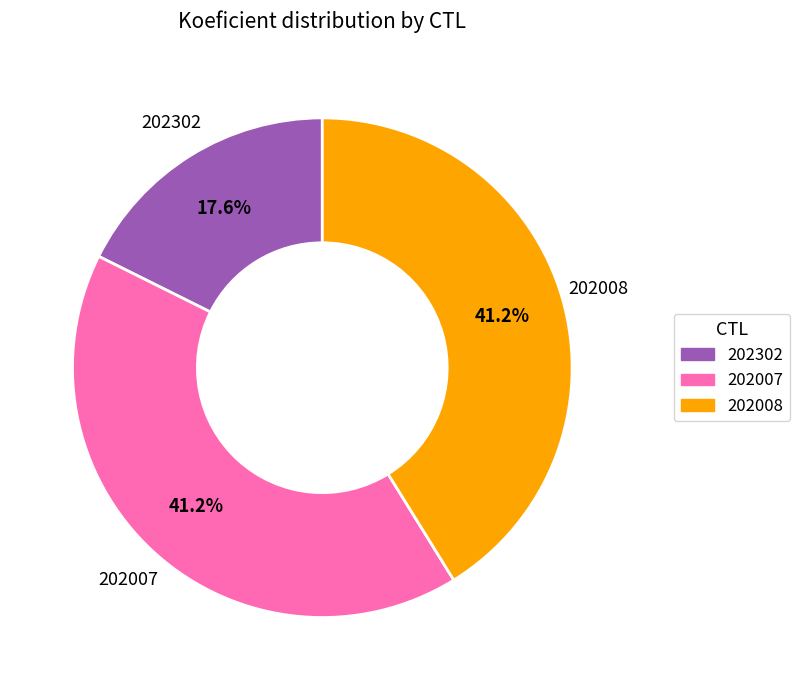

To the nearest percent, what is the difference between the 202007 and 202302 slice percentages?

24%